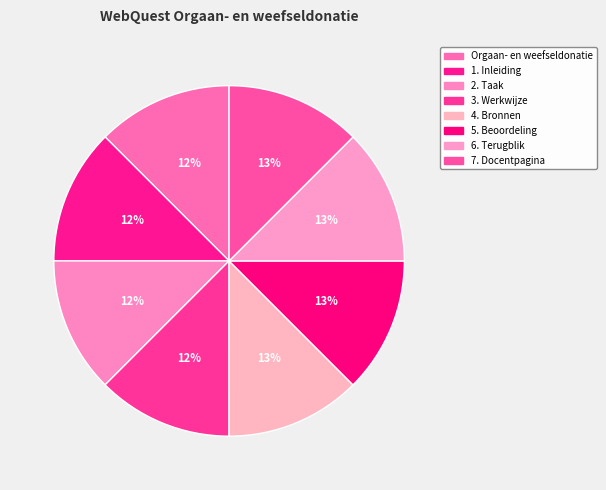

Does any single category account for the majority?

No